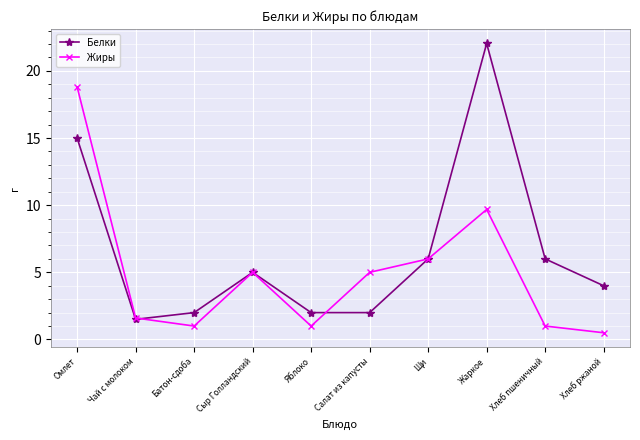

What is the difference between the maximum and minimum values in the Белки series?

20.5